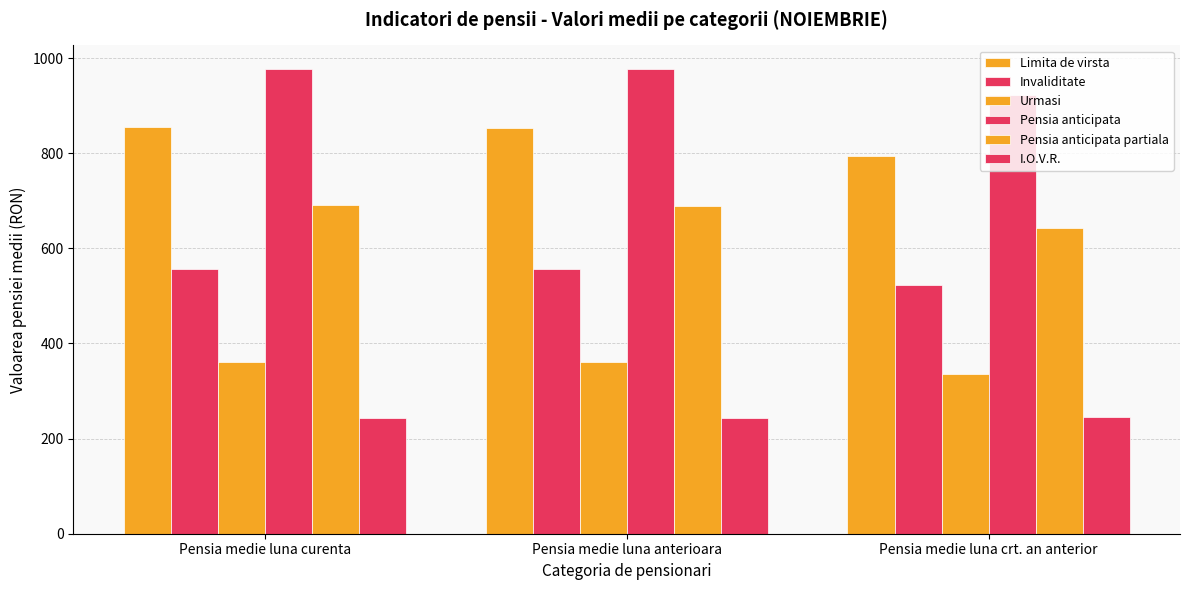

How many values in the Invaliditate series exceed 555?

2